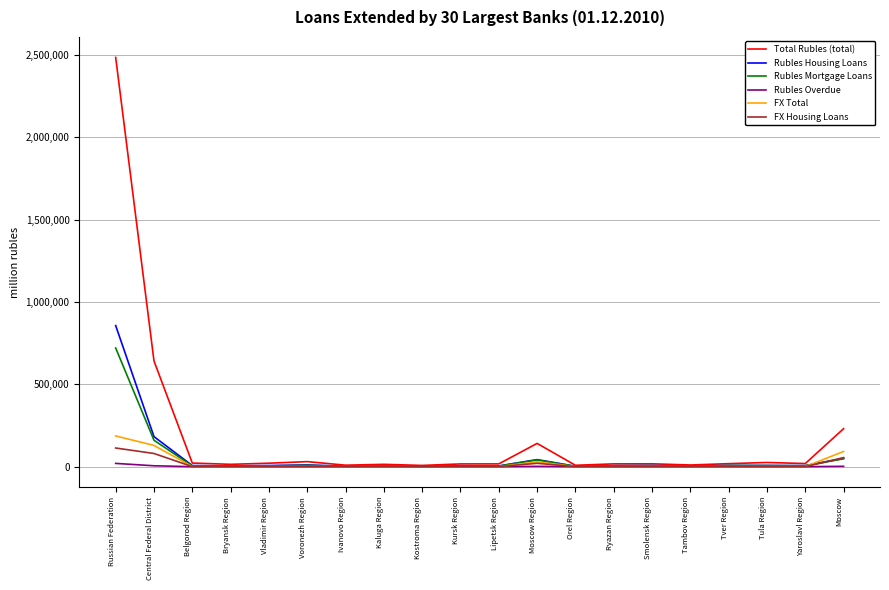

Which series has the largest total across all categories?

Total Rubles (total)